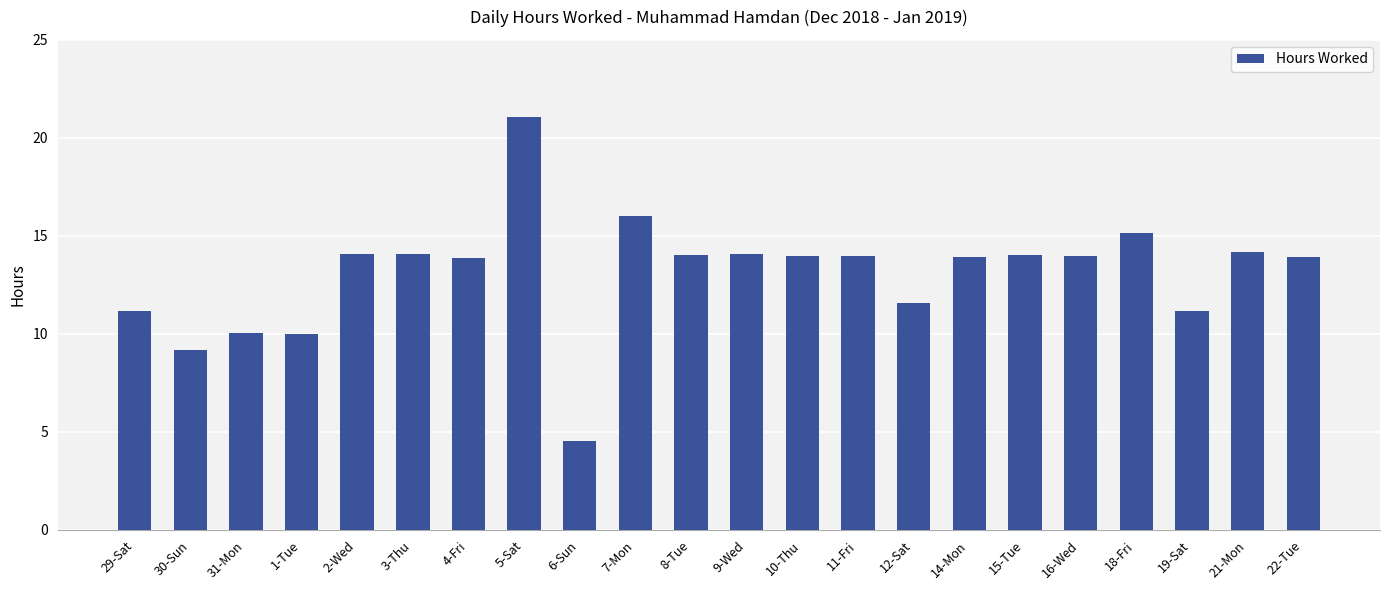

True or false: the data shows 21.5 at 18-Fri.

False